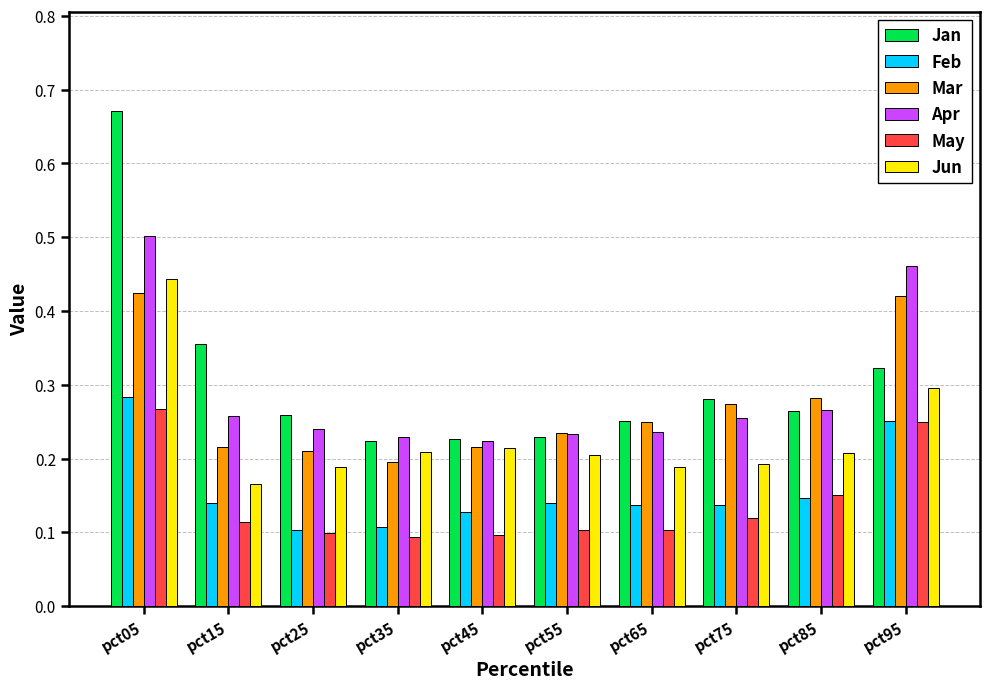

Is it true that May equals 0.1 at pct05?

False